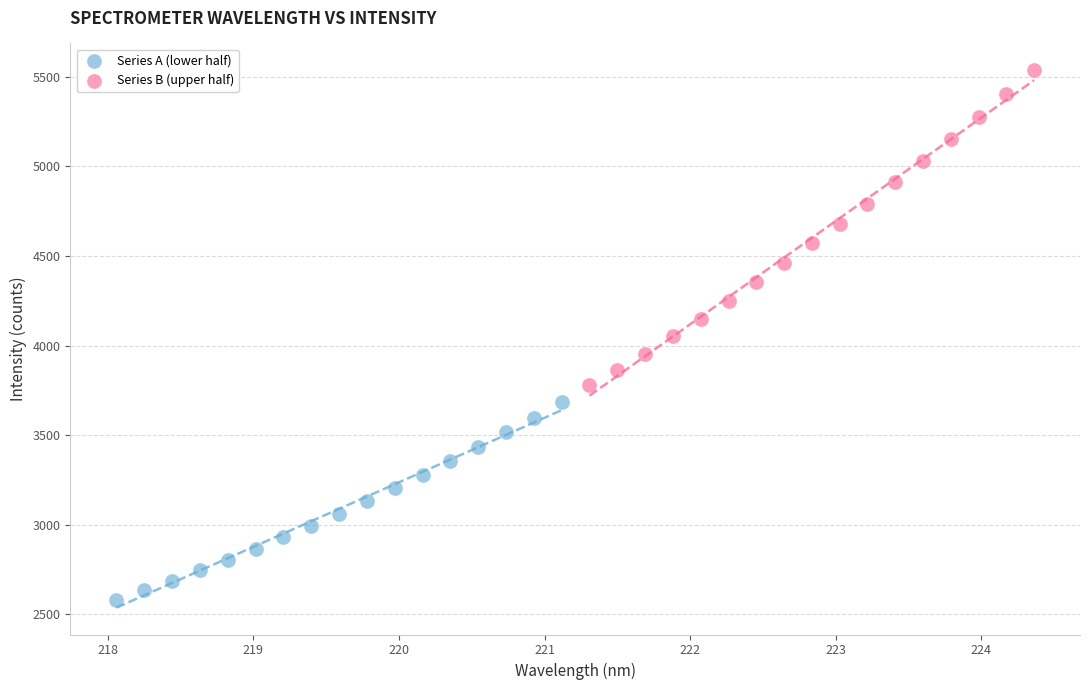

Which series has the largest Y range (max minus min)?

Series B (upper half)